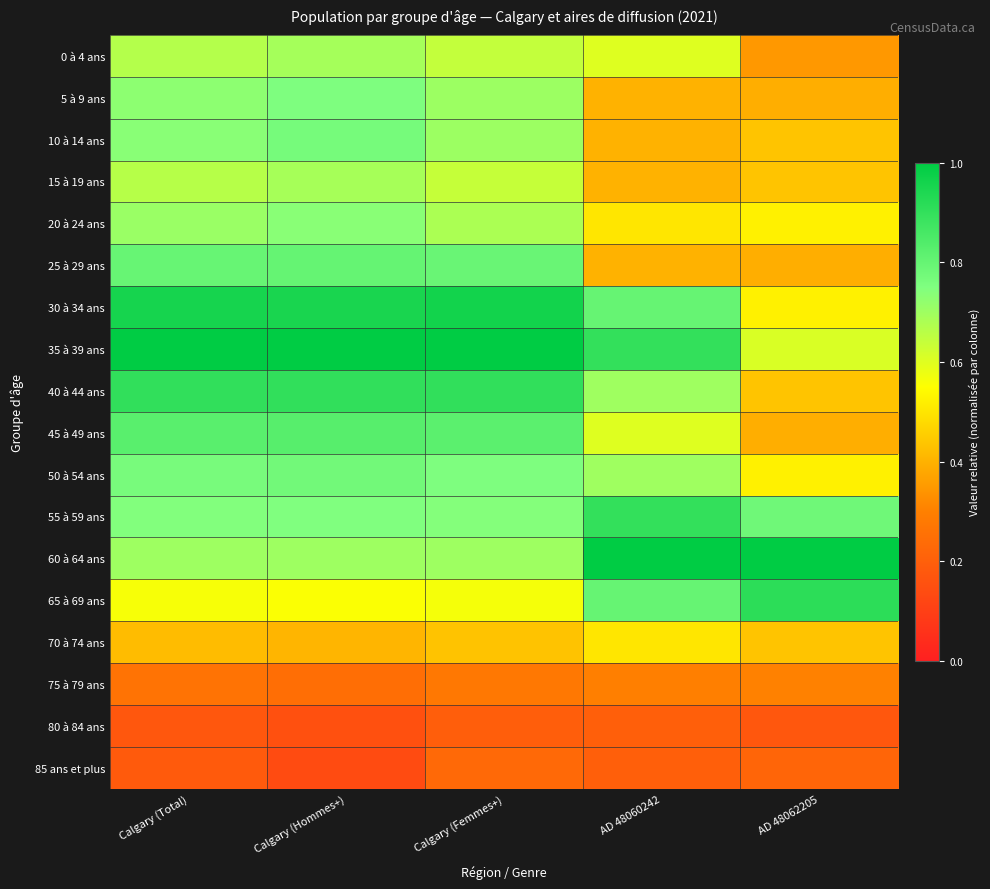

List the series in order of their peak value, highest first.

35 à 39 ans, 60 à 64 ans, 30 à 34 ans, 65 à 69 ans, 40 à 44 ans, 55 à 59 ans, 45 à 49 ans, 25 à 29 ans, 50 à 54 ans, 10 à 14 ans, 5 à 9 ans, 20 à 24 ans, 0 à 4 ans, 15 à 19 ans, 70 à 74 ans, 75 à 79 ans, 85 ans et plus, 80 à 84 ans